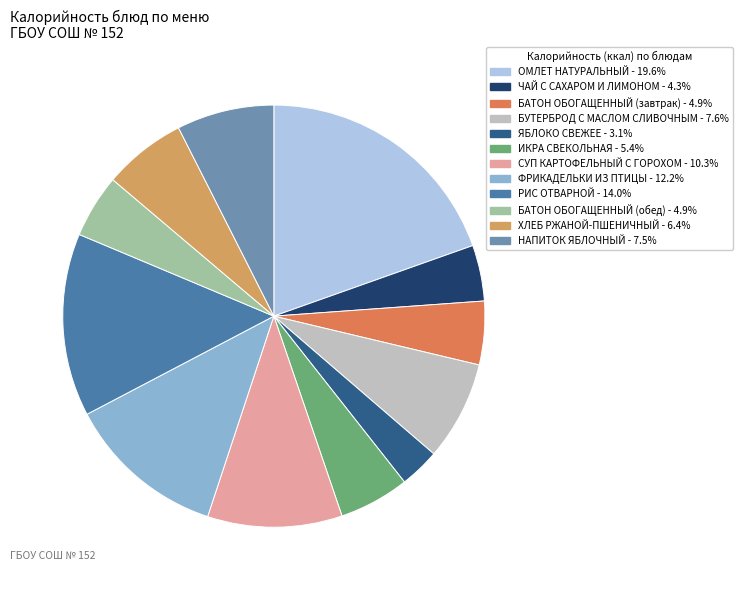

Do ИКРА СВЕКОЛЬНАЯ - 5.4% and ОМЛЕТ НАТУРАЛЬНЫЙ - 19.6% together represent more than half of the pie?

No